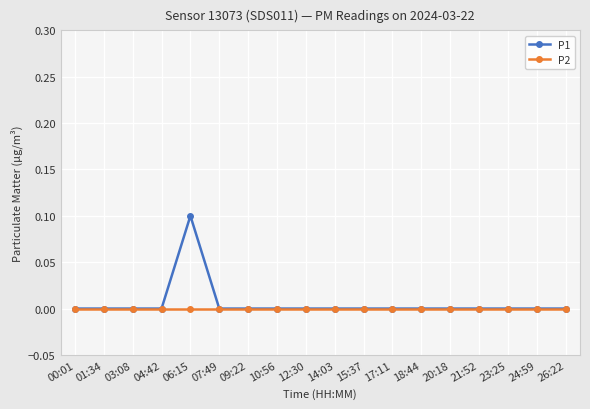

How many series are shown in this chart?

2